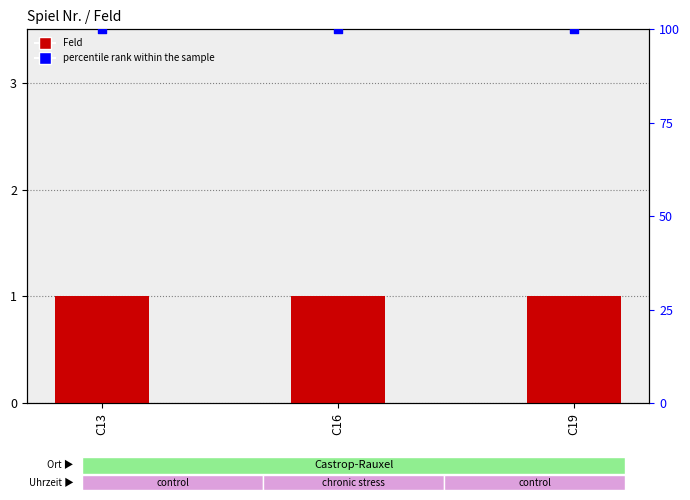

Which series contains the lowest Y value?

Feld